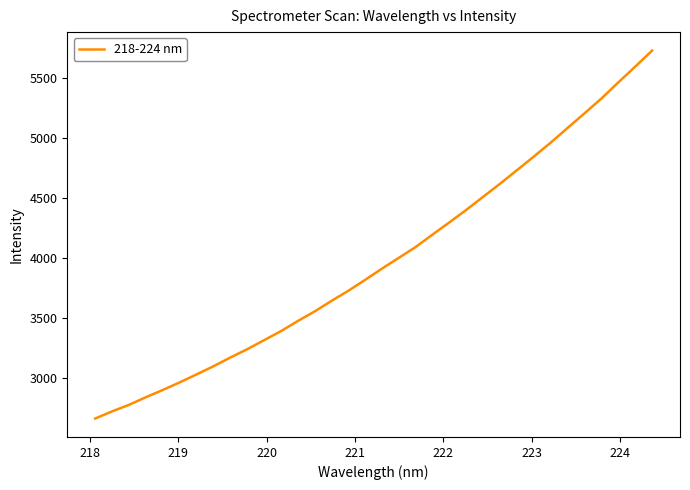

What is the smallest value displayed?

2666.9